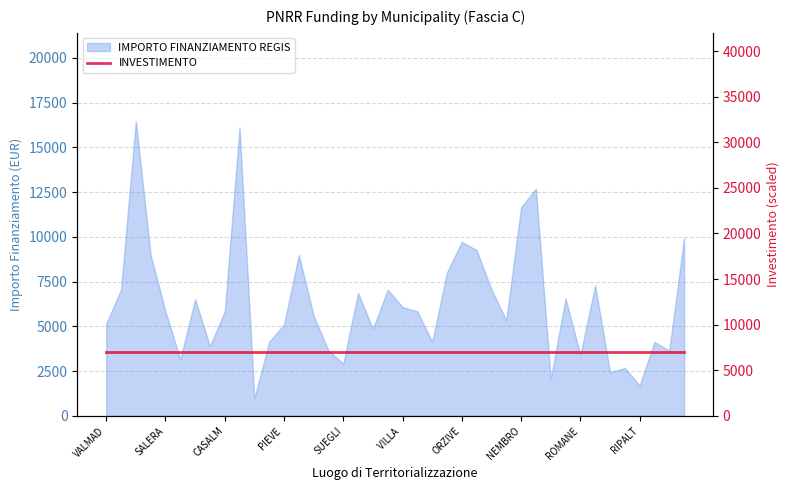

Does the chart display data point markers on the line(s)?

No